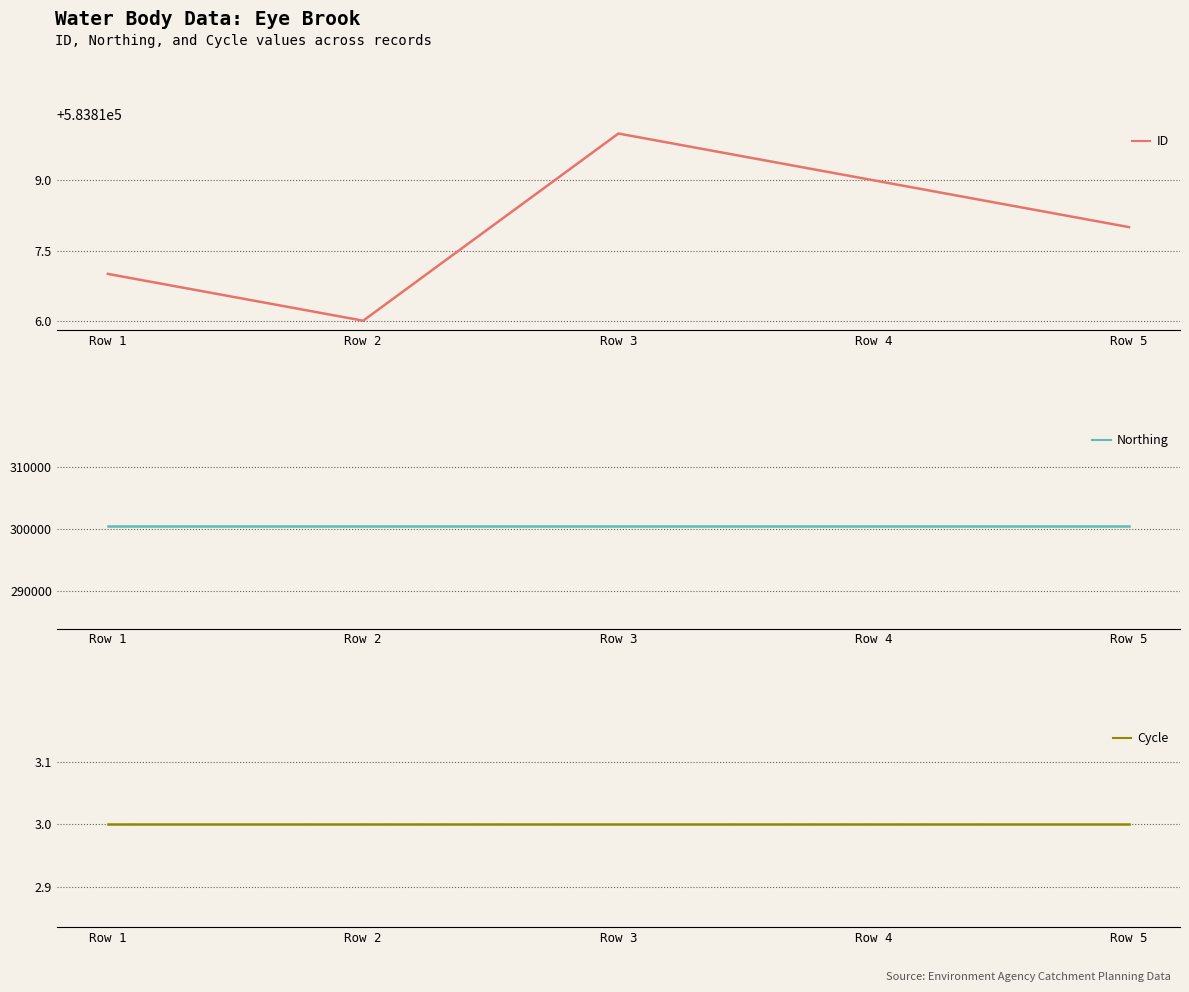

True or false: Cycle has more than 2 interior local peaks.

False